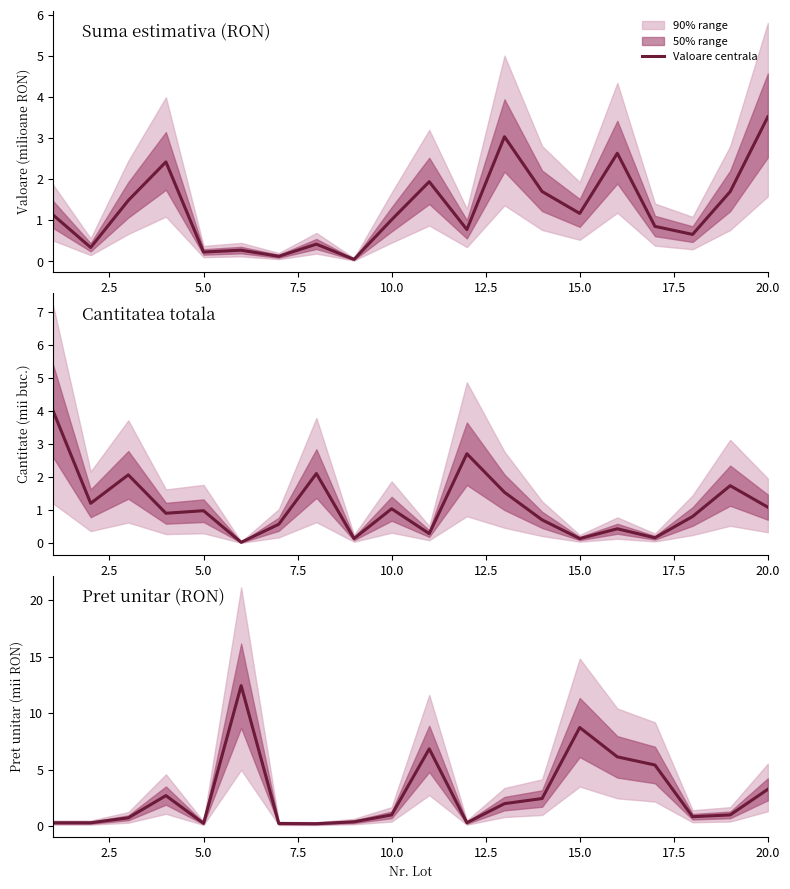

What is the maximum value shown in the chart?

12.4